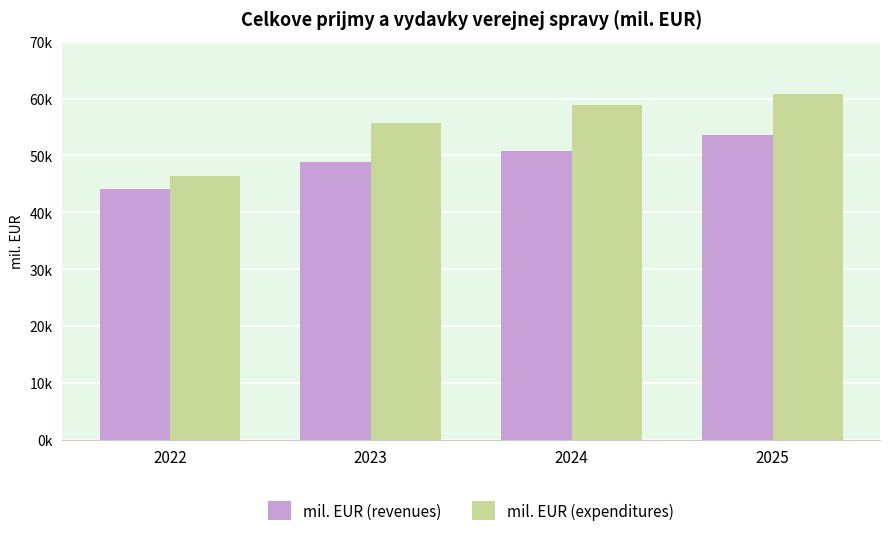

Does the chart contain stacked bars?

No